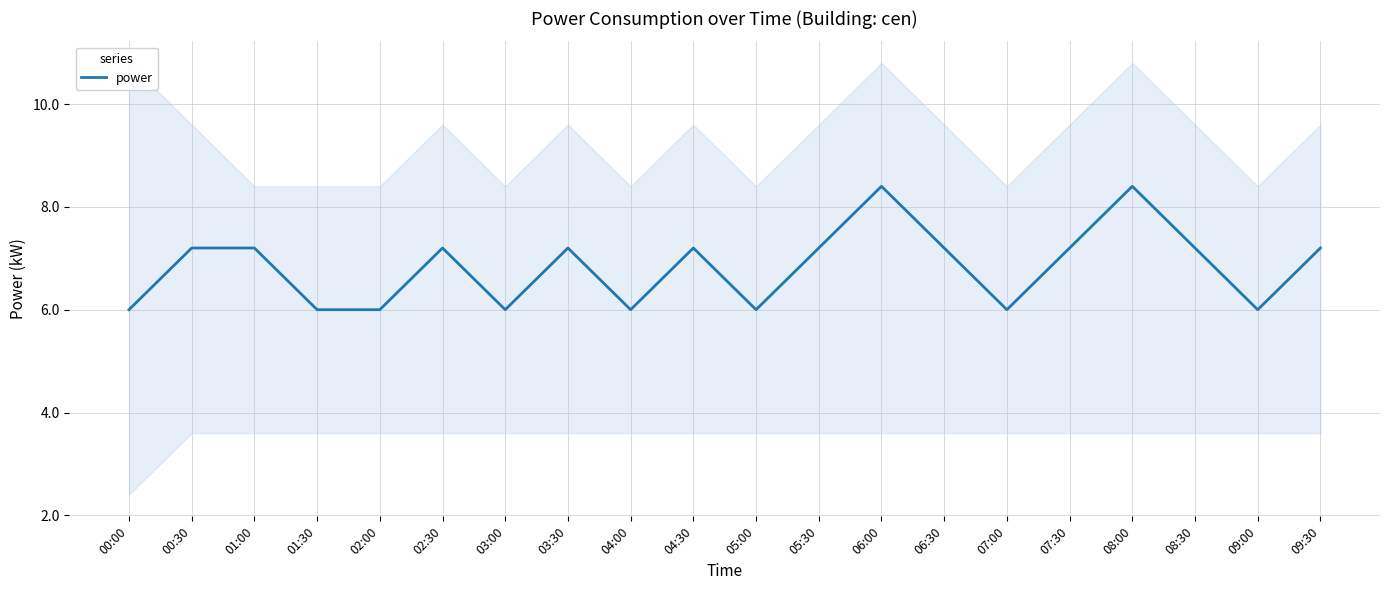

List the labels in order of value, largest first.

06:00, 08:00, 00:30, 01:00, 02:30, 03:30, 04:30, 05:30, 06:30, 07:30, 08:30, 09:30, 00:00, 01:30, 02:00, 03:00, 04:00, 05:00, 07:00, 09:00